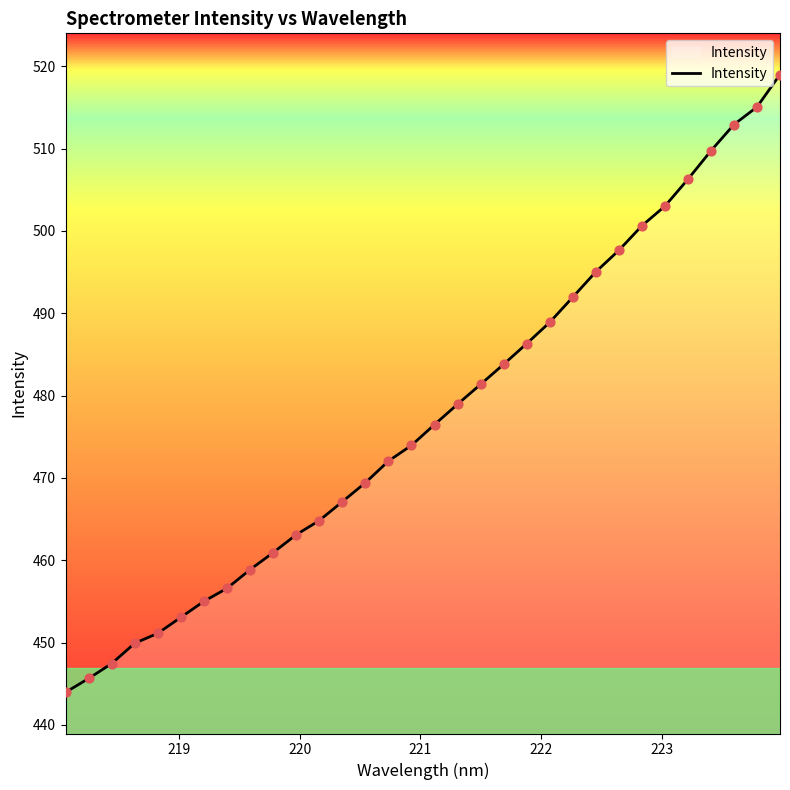

What is the smallest value displayed?

444.0